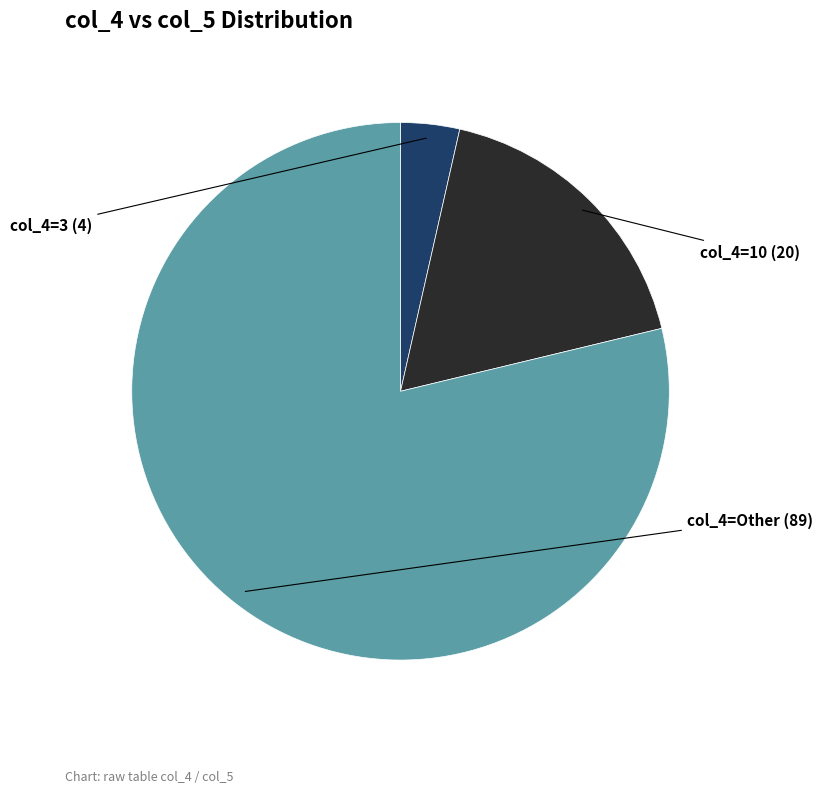

Does any single category account for the majority?

Yes